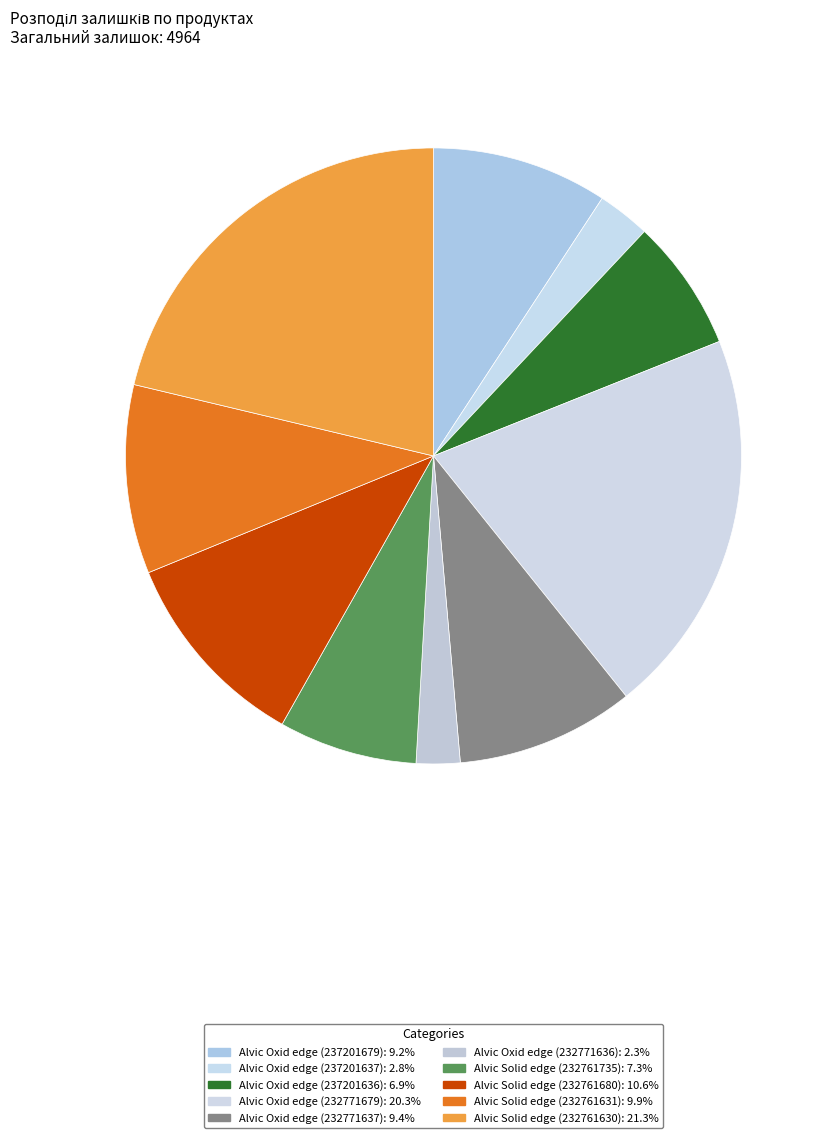

How many segments does this pie chart have?

10